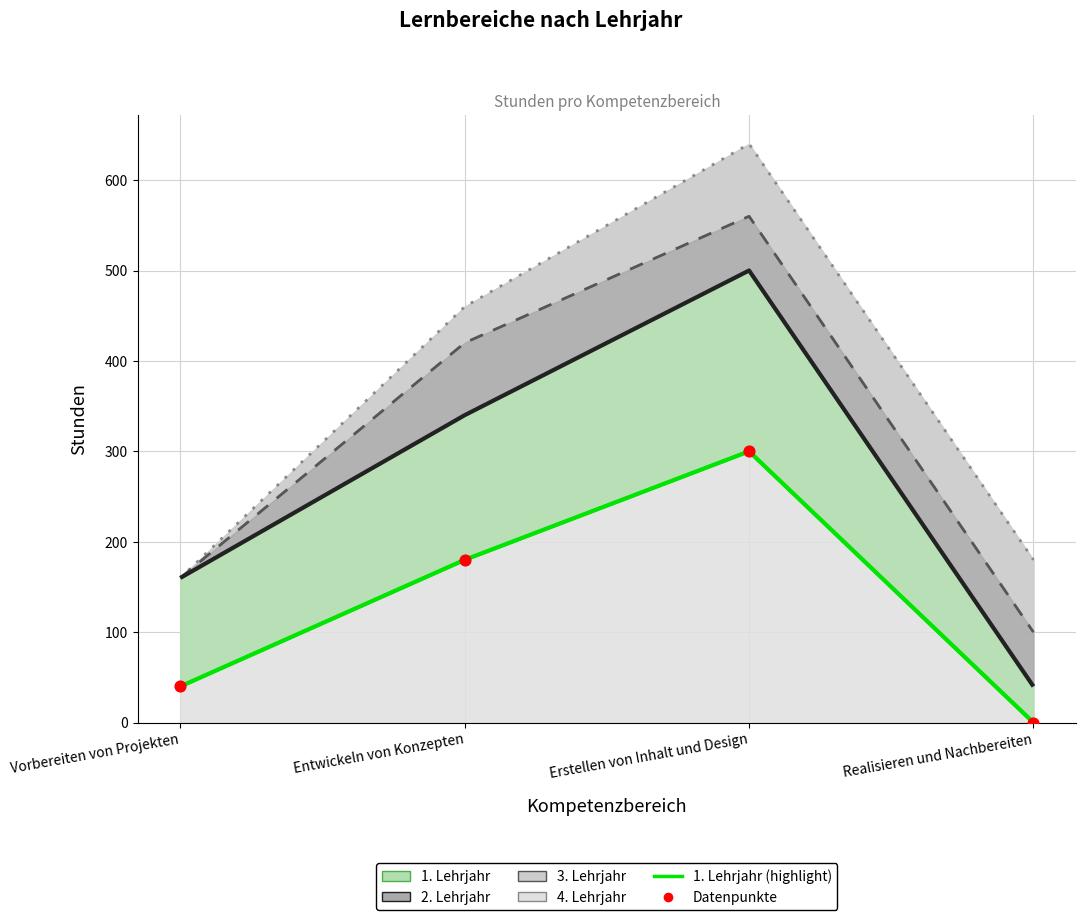

Is the value of 1. Lehrjahr (highlight) at Vorbereiten von Projekten greater than the value of Datenpunkte at Entwickeln von Konzepten?

No